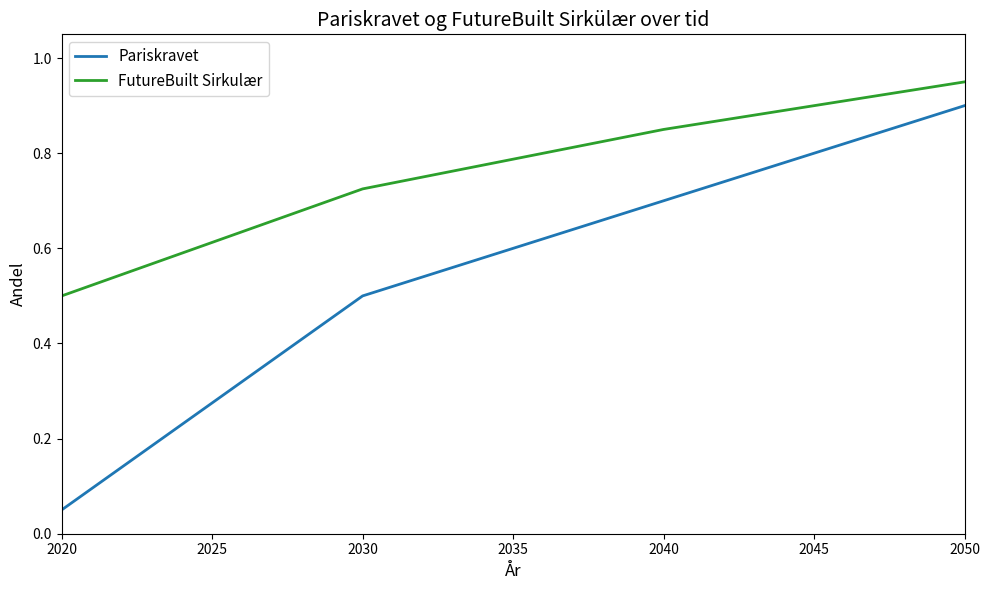

How many lines are shown in the chart?

2